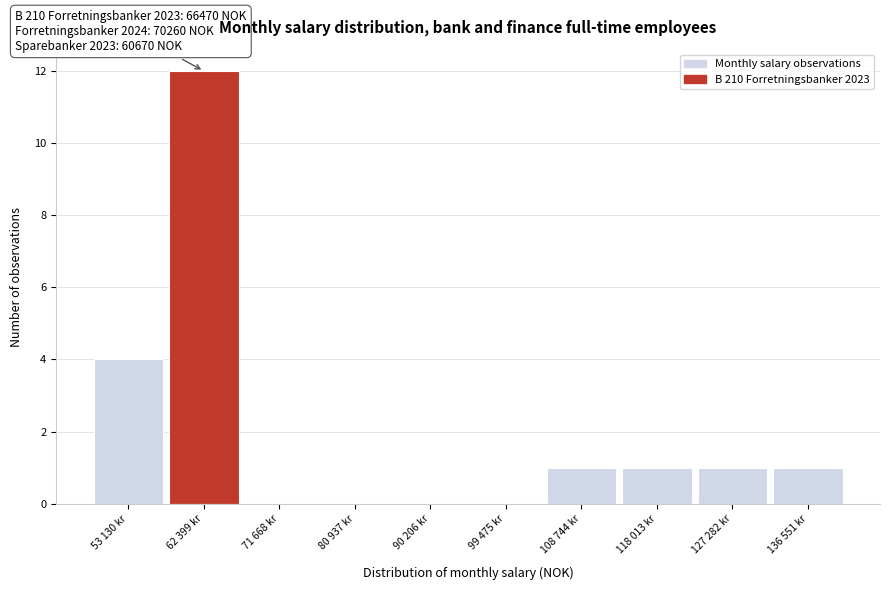

Reading left to right, transcribe all the data shown in this chart.

53 130 kr=4	62 399 kr=12	71 668 kr=0	80 937 kr=0	90 206 kr=0	99 475 kr=0	108 744 kr=1	118 013 kr=1	127 282 kr=1	136 551 kr=1